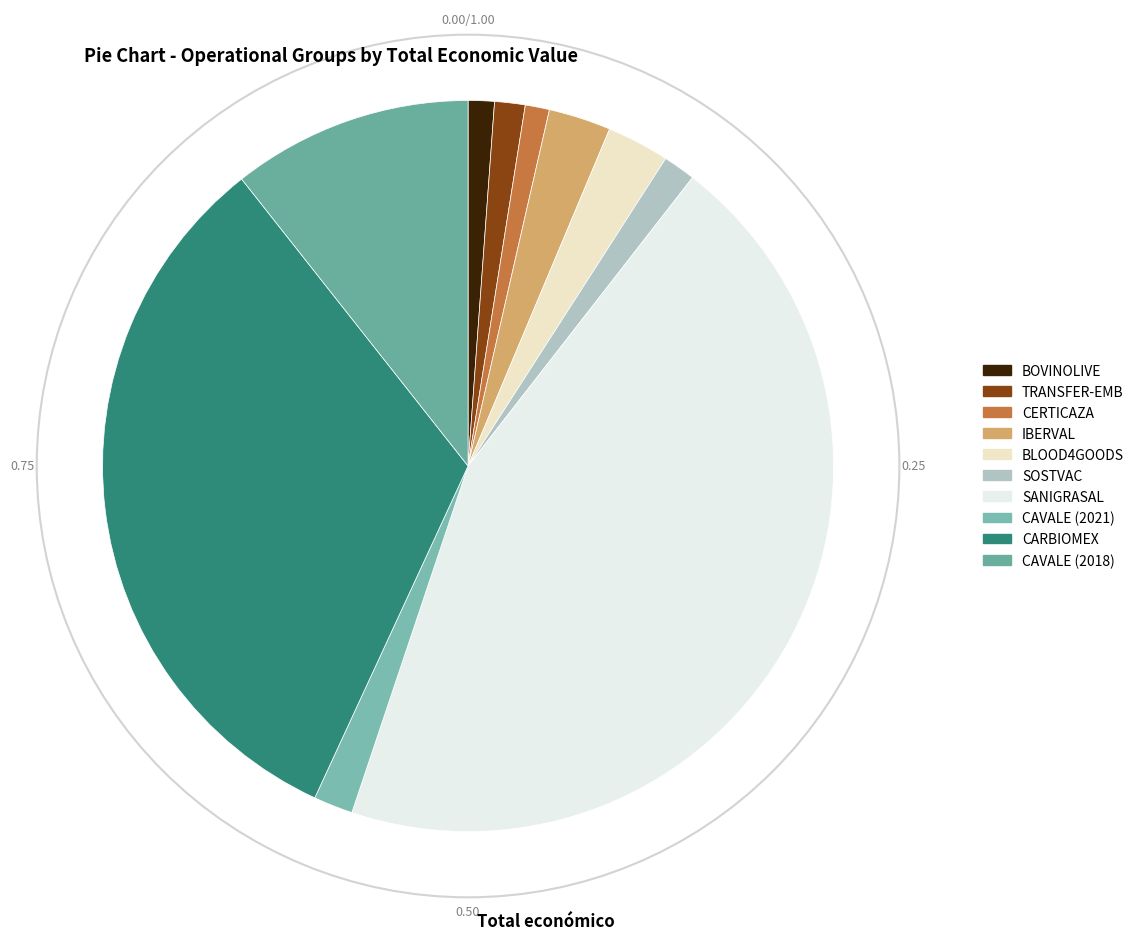

To the nearest percent, what is the average slice percentage?

10%